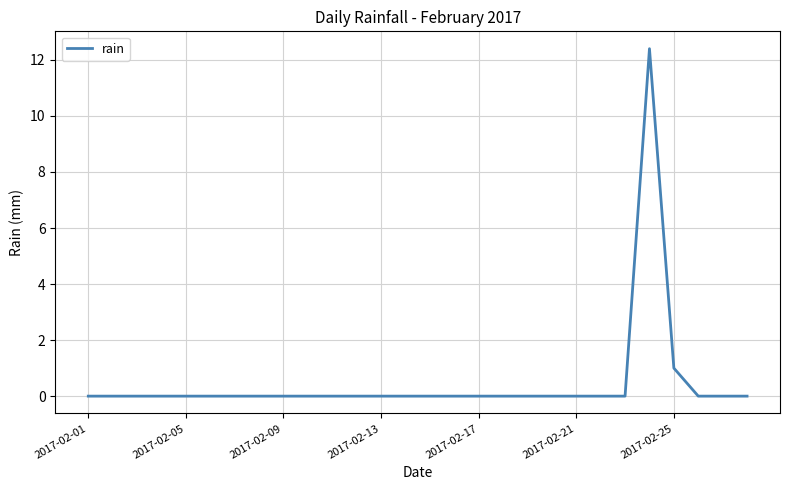

What is the greatest value displayed?

12.4